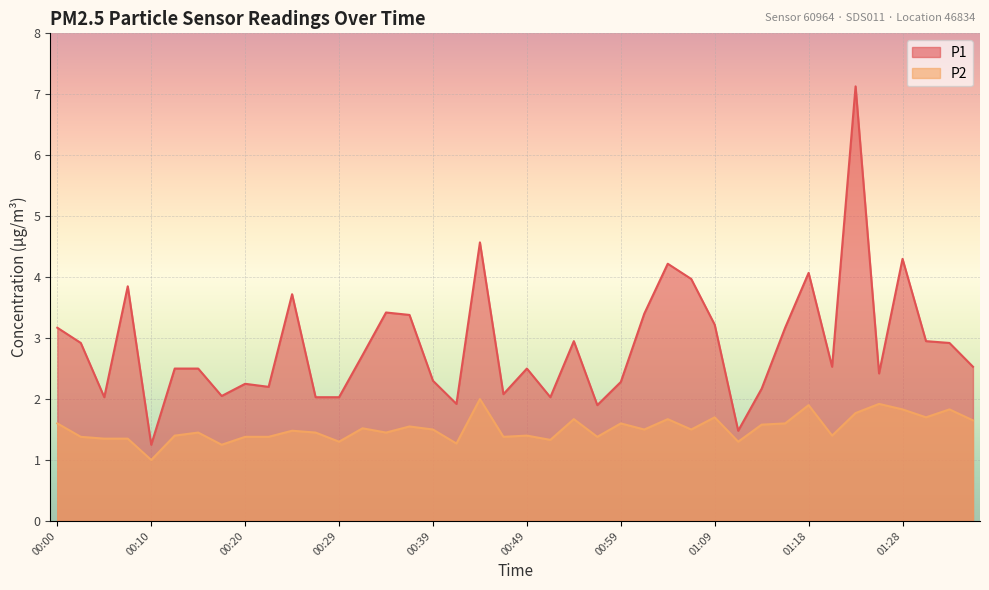

How many values in the P2 series exceed 1?

39